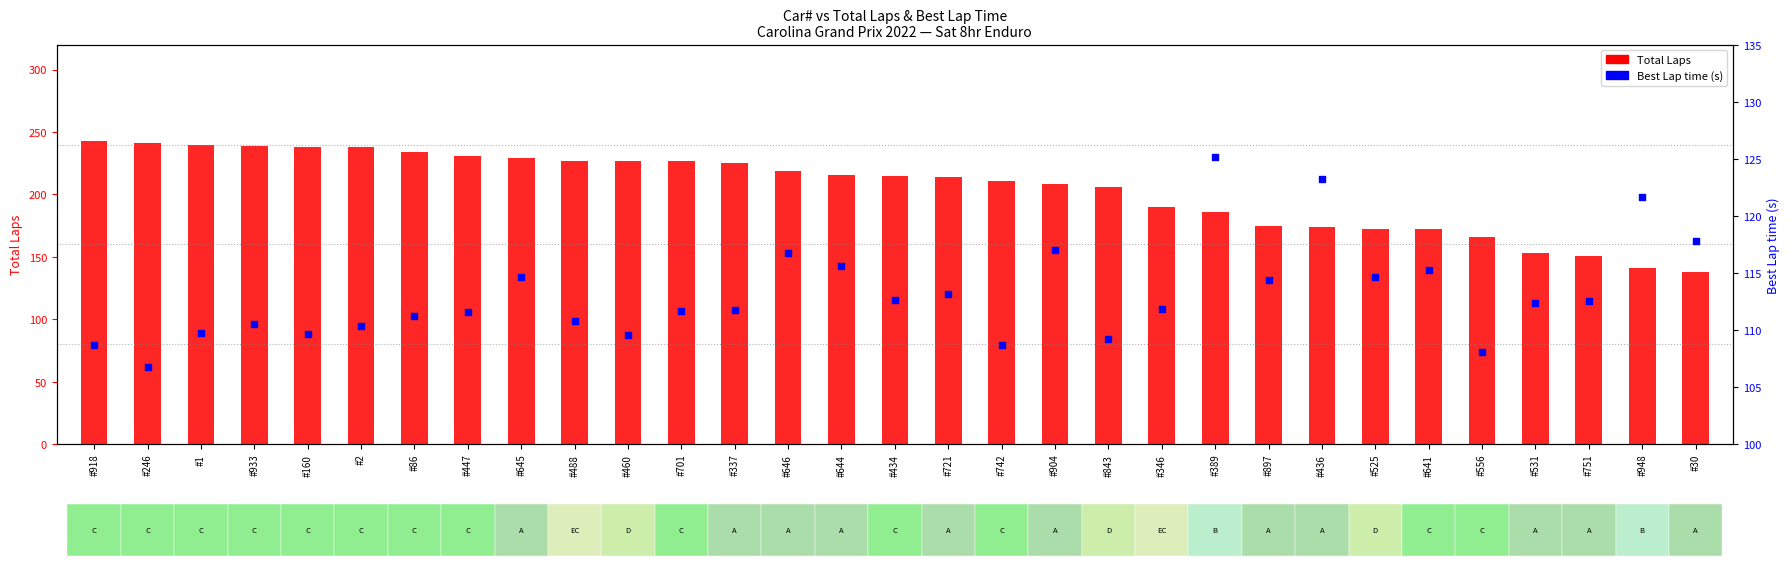

What is the total value across all series at #30?

255.8